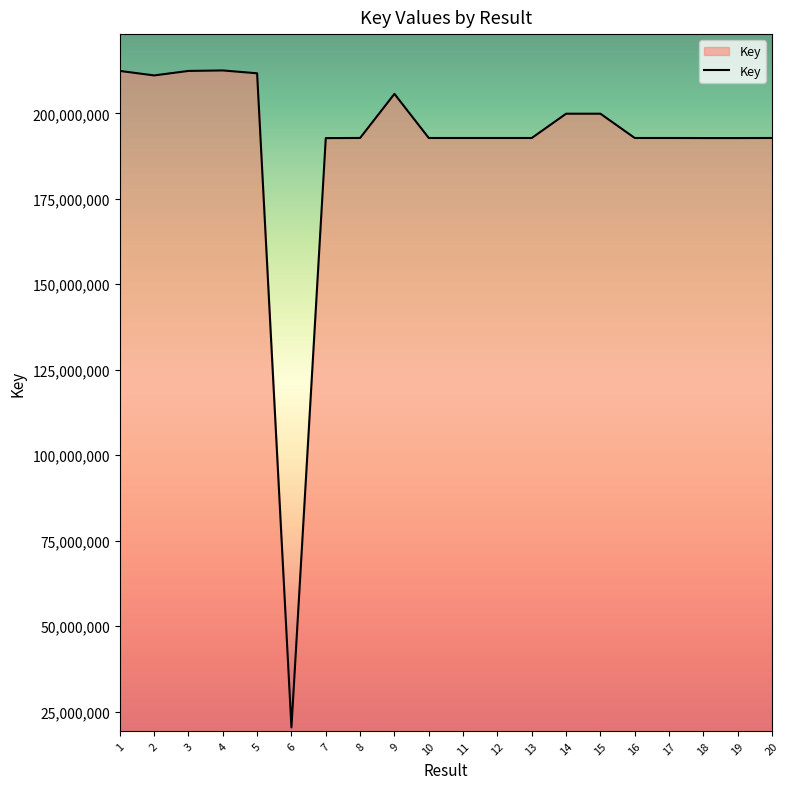

What is the change in value from 2 to 5?

+621331